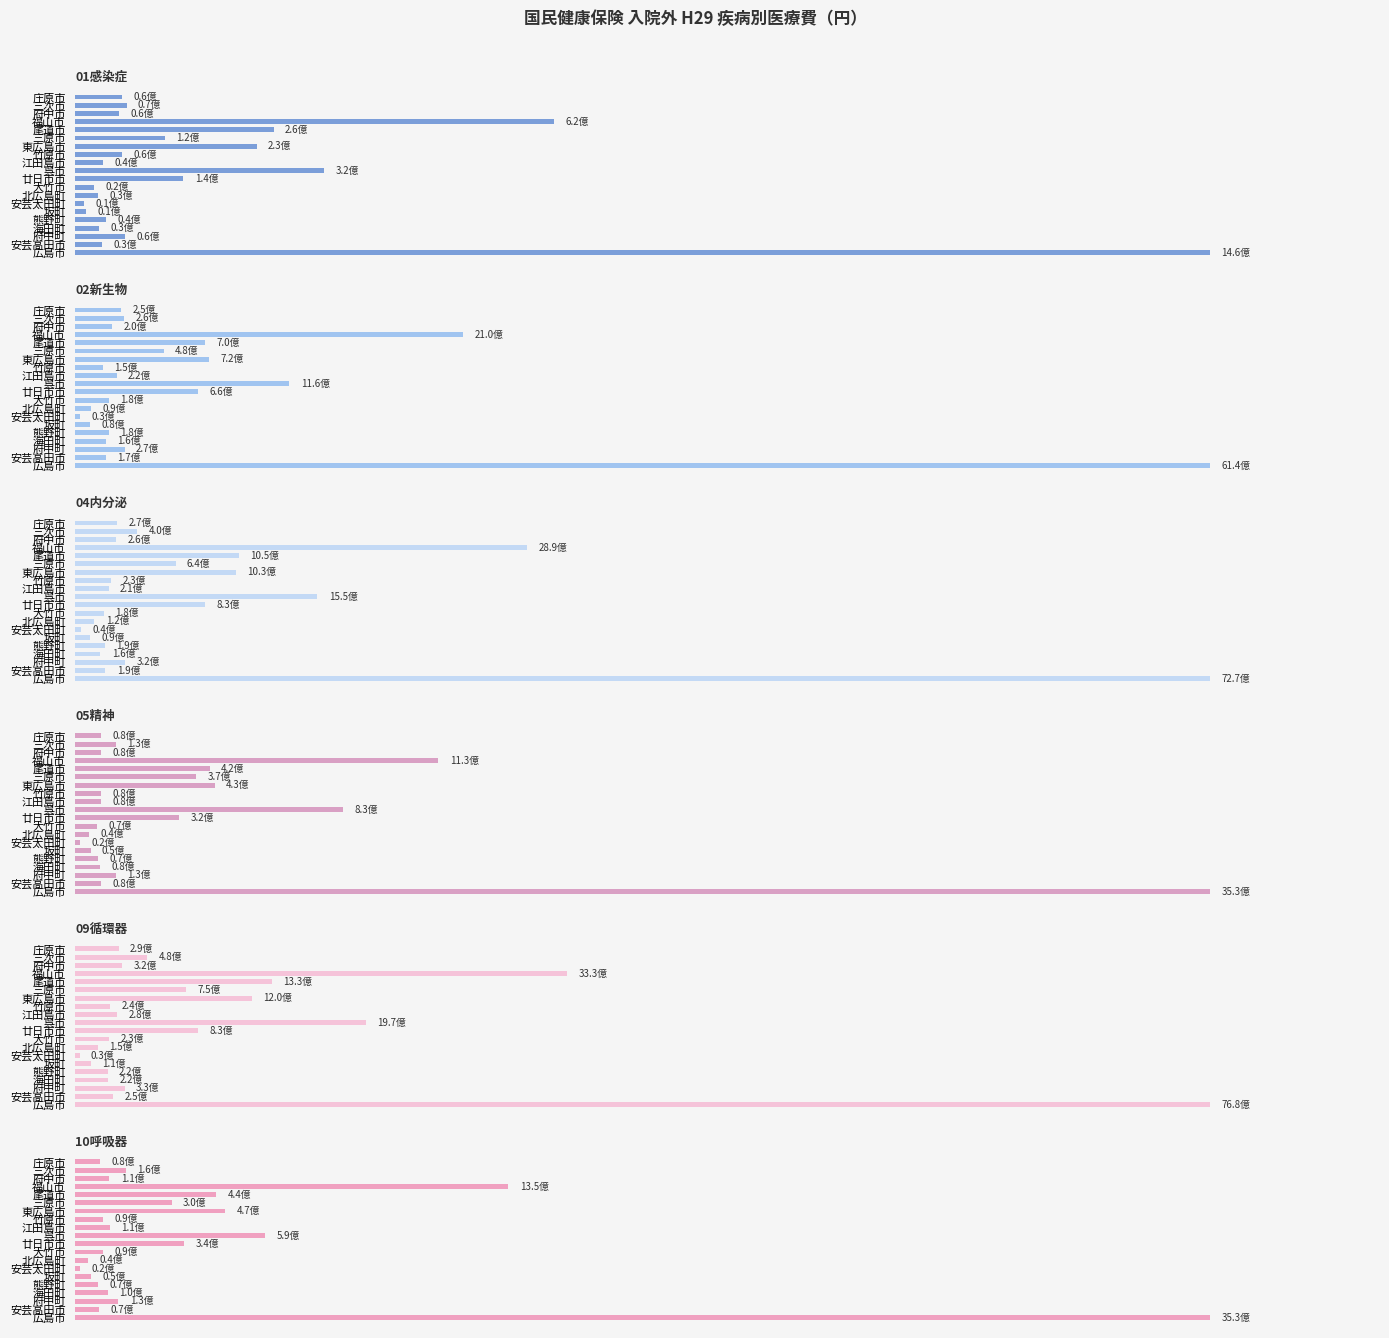

Is the value of 05精神 at 海田町 greater than the value of 10呼吸器 at 庄原市?

No